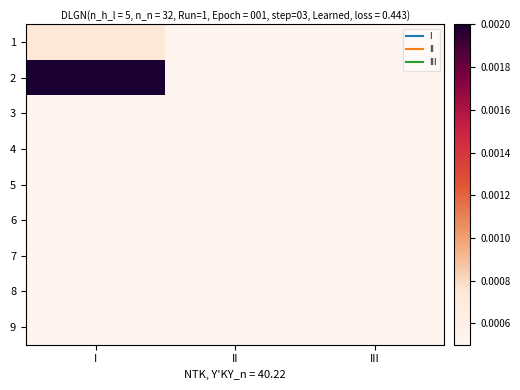

At which category is the sum across all series the highest?

I